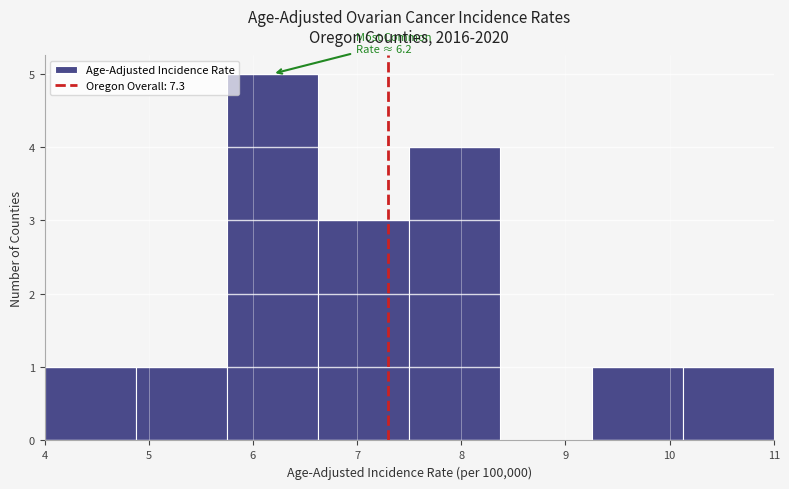

Which range on the x-axis has the tallest bar?

5.8 to 6.6